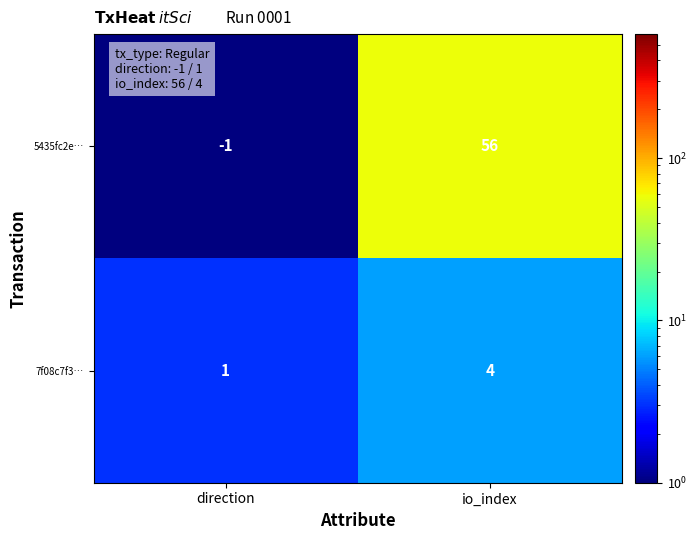

The value of 5435fc2e… at direction is -1. True or false?

True